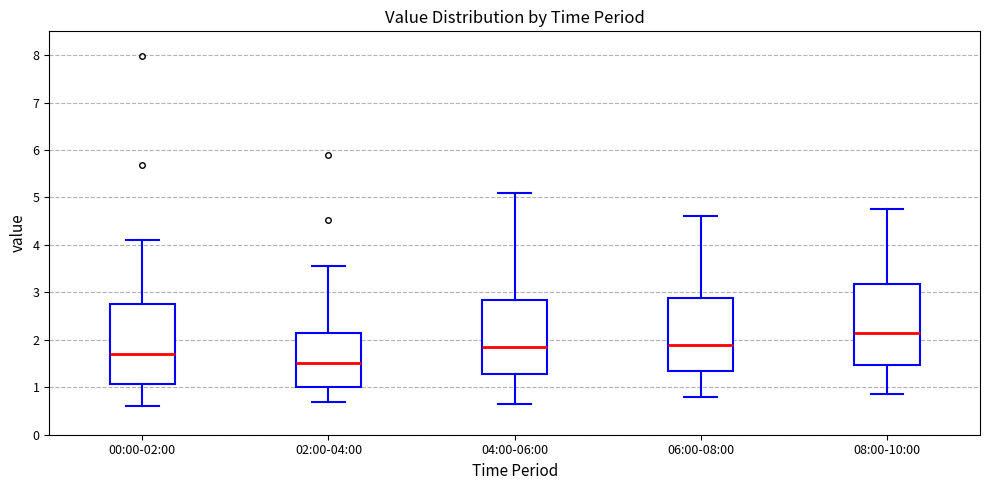

Which box's median line is the highest?

08:00-10:00